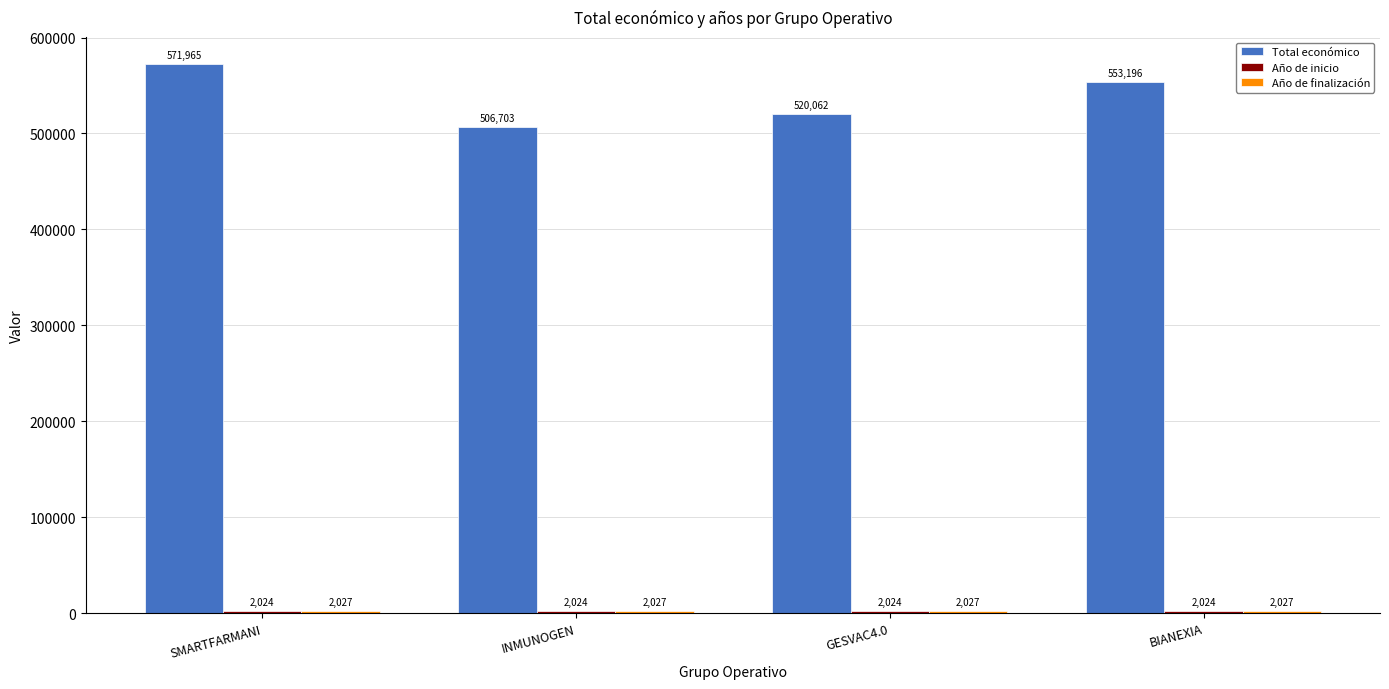

List the labels in order of Total económico value, smallest first.

INMUNOGEN, GESVAC4.0, BIANEXIA, SMARTFARMANI